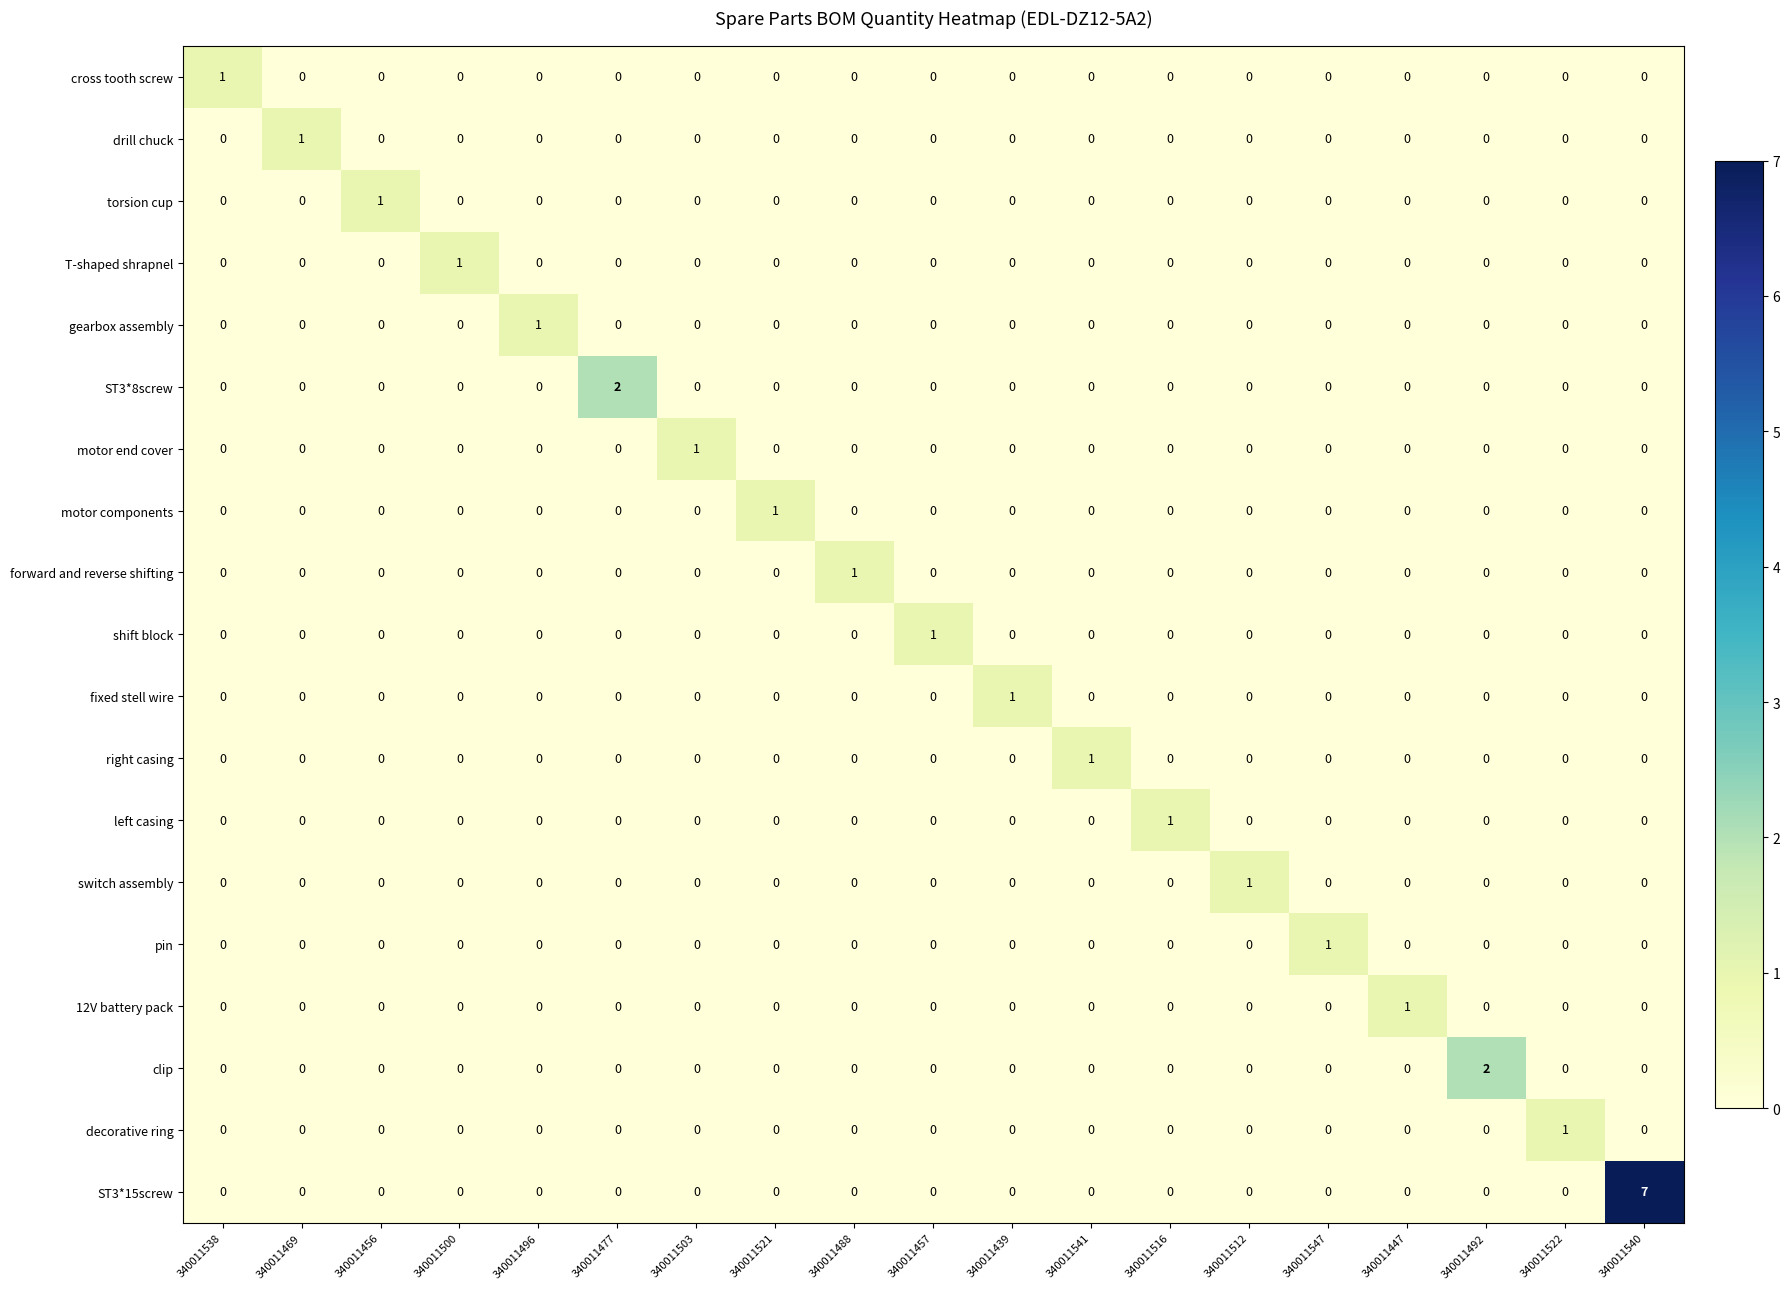

How many motor components values are between 0 and 1?

19